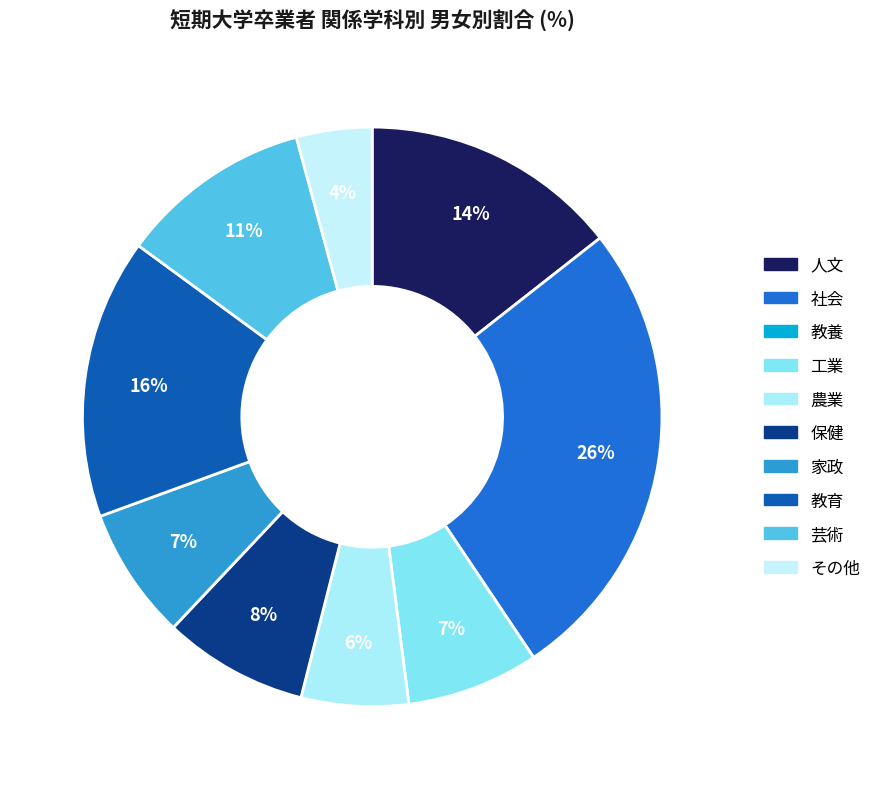

What percentage is the 家政 slice, to the nearest percent?

7%